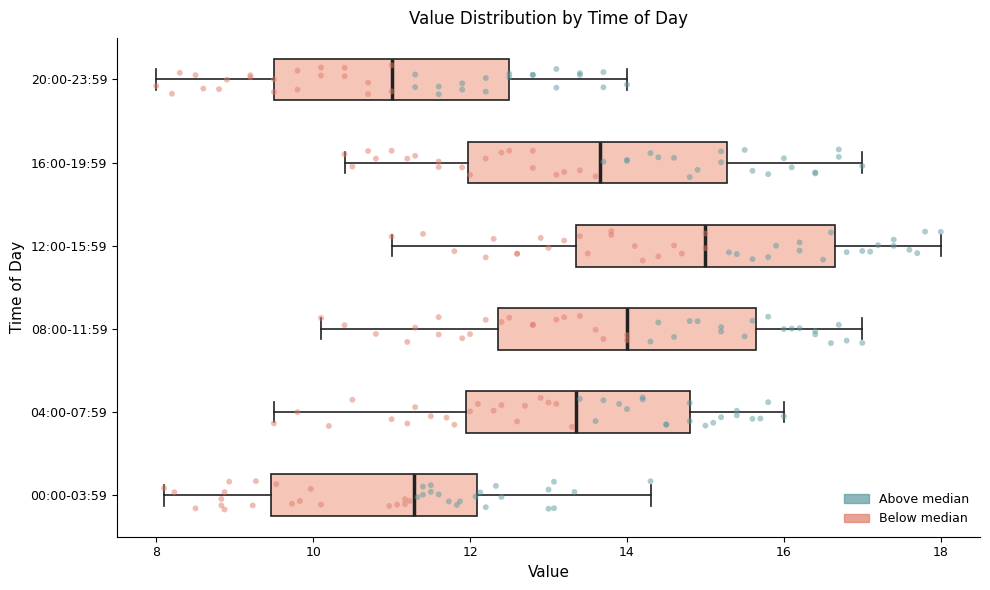

Reading bottom to top, read every box against the x-axis: the position of its median line, the range the box covers, and the ends of its whiskers. The values are not printed on the chart, so give them approximately, as read against the axis.

00:00-03:59: median 11.2, box 9.4 to 12.0, whiskers 8.2 to 14.4
04:00-07:59: median 13.4, box 12.0 to 14.8, whiskers 9.6 to 16.0
08:00-11:59: median 14.0, box 12.4 to 15.6, whiskers 10.2 to 17.0
12:00-15:59: median 15.0, box 13.4 to 16.6, whiskers 11.0 to 18.0
16:00-19:59: median 13.6, box 12.0 to 15.2, whiskers 10.4 to 17.0
20:00-23:59: median 11.0, box 9.6 to 12.6, whiskers 8.0 to 14.0